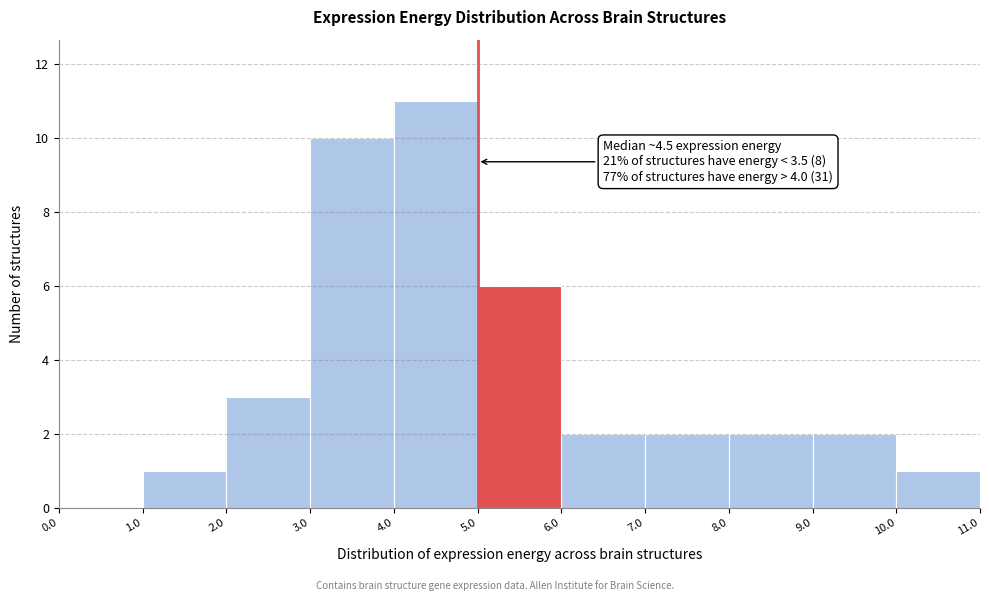

Over which range of the x-axis is the bar tallest?

4.0 to 5.0